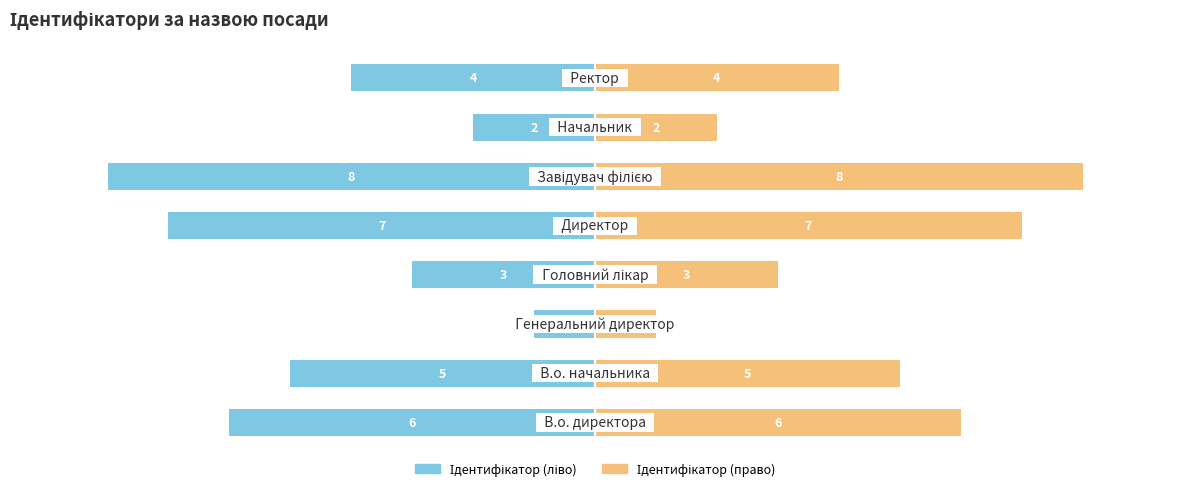

Count the number of data series in this chart.

2